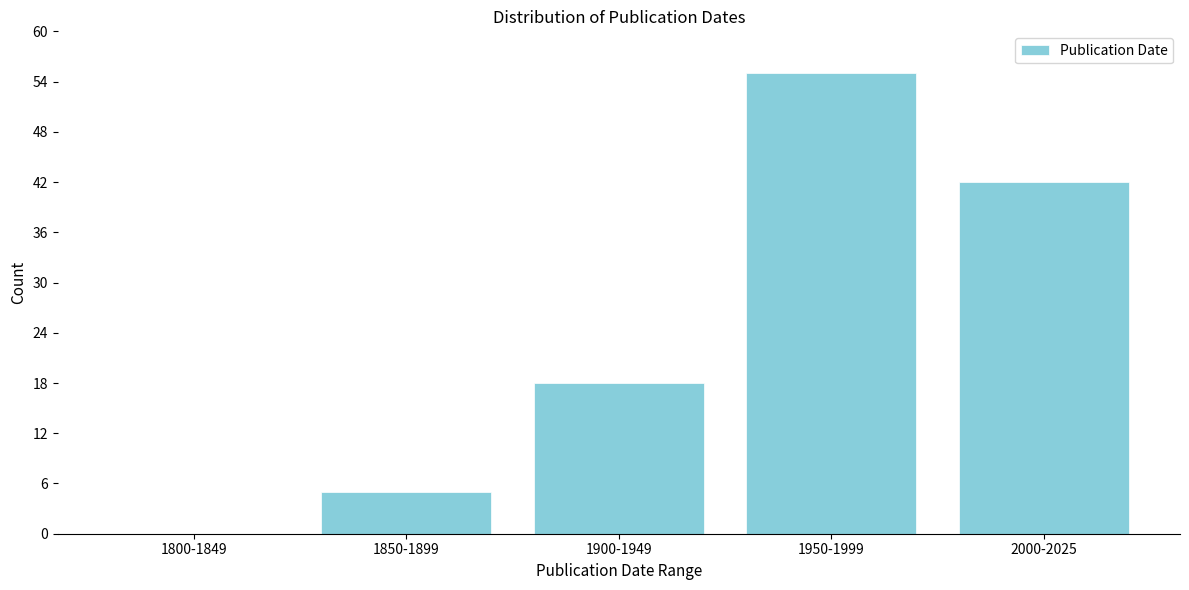

Reading right to left, transcribe all the data shown in this chart.

2000-2025=42	1950-1999=55	1900-1949=18	1850-1899=5	1800-1849=0